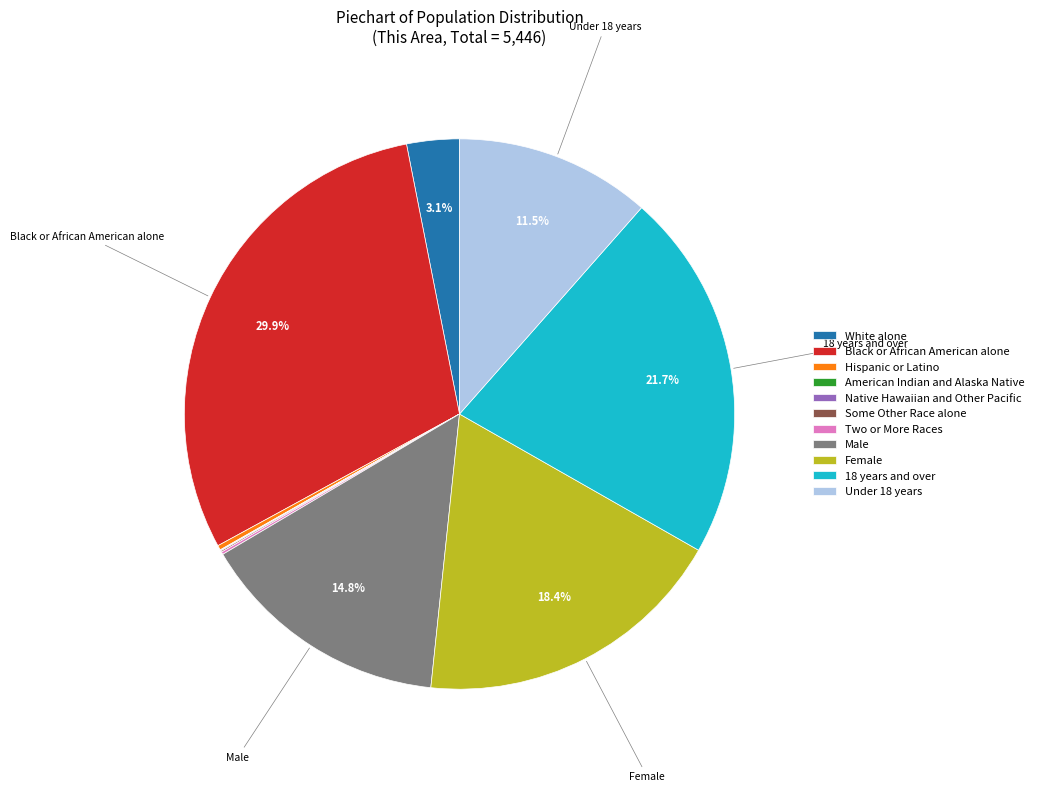

Which slice is the largest?

Black or African American alone